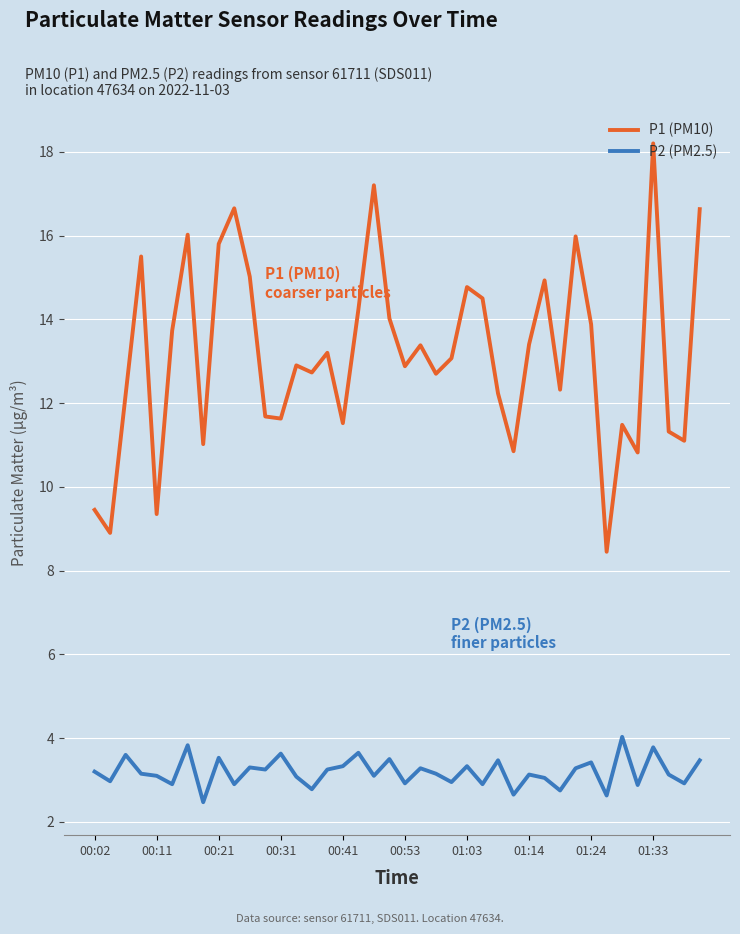

What is the average value of the P1 (PM10) series?

13.1